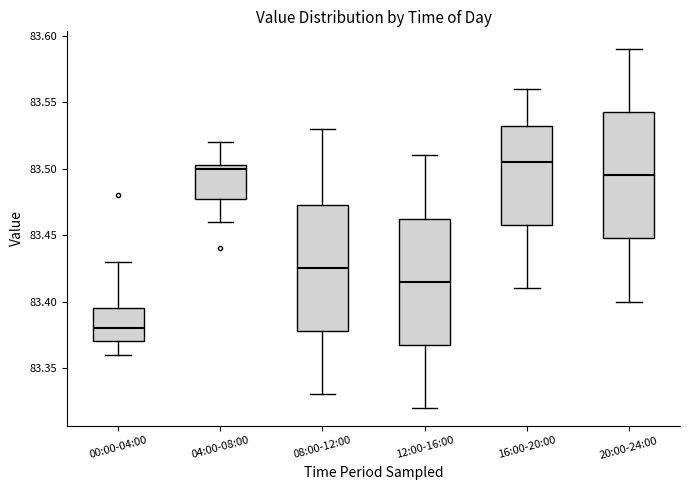

Reading left to right, transcribe this box plot: for each box, give where its median line is, the range the box spans, and where its two whiskers end, as read against the y-axis. The values are not printed on the chart, so give them approximately, as read against the axis.

00:00-04:00: median 83.380, box 83.370 to 83.395, whiskers 83.360 to 83.430
04:00-08:00: median 83.500, box 83.480 to 83.505, whiskers 83.460 to 83.520
08:00-12:00: median 83.425, box 83.380 to 83.475, whiskers 83.330 to 83.530
12:00-16:00: median 83.415, box 83.370 to 83.465, whiskers 83.320 to 83.510
16:00-20:00: median 83.505, box 83.460 to 83.535, whiskers 83.410 to 83.560
20:00-24:00: median 83.495, box 83.450 to 83.545, whiskers 83.400 to 83.590